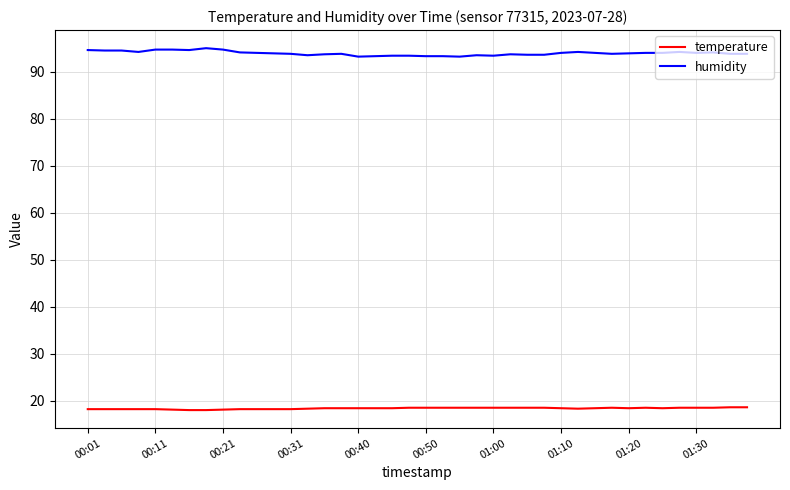

Which series has the largest total across all categories?

humidity